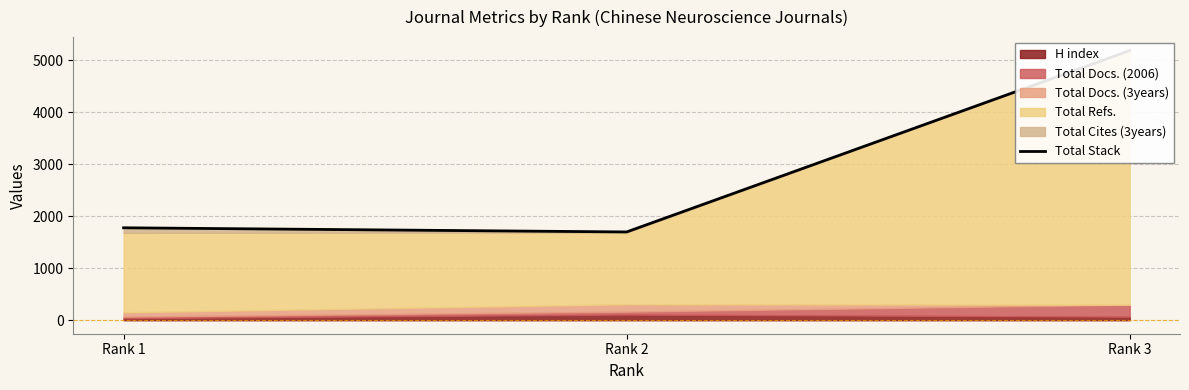

Does the chart have visible grid lines?

Yes